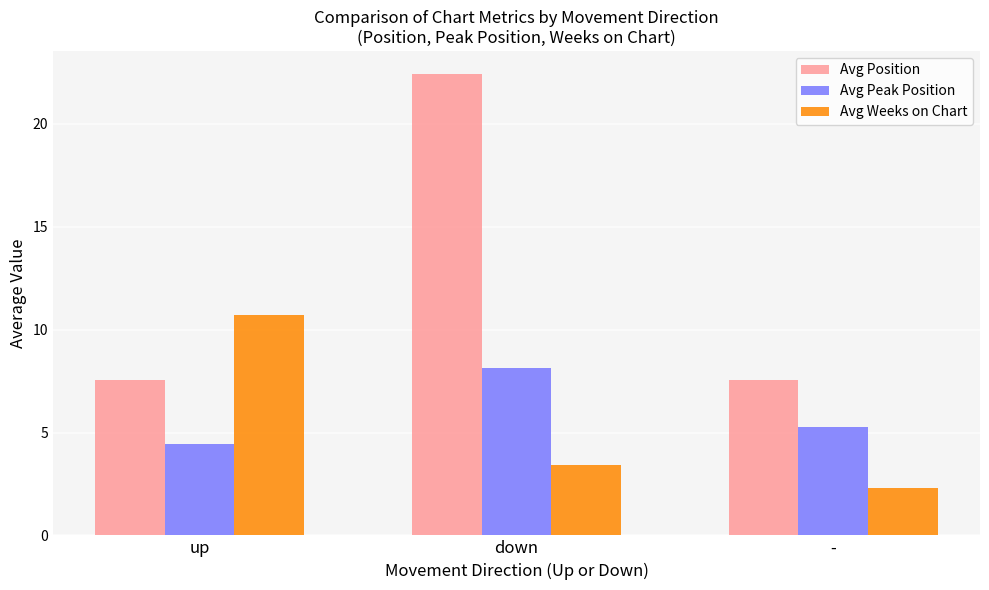

Is it true that Avg Weeks on Chart equals 10.7 at up?

True